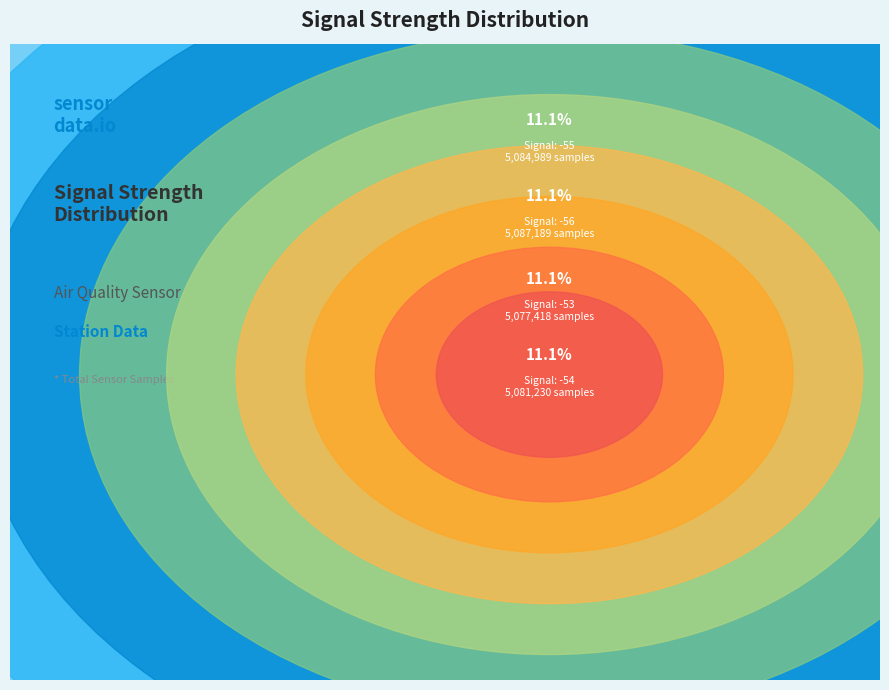

Is it true that Signal -53 is 23% of the pie?

False